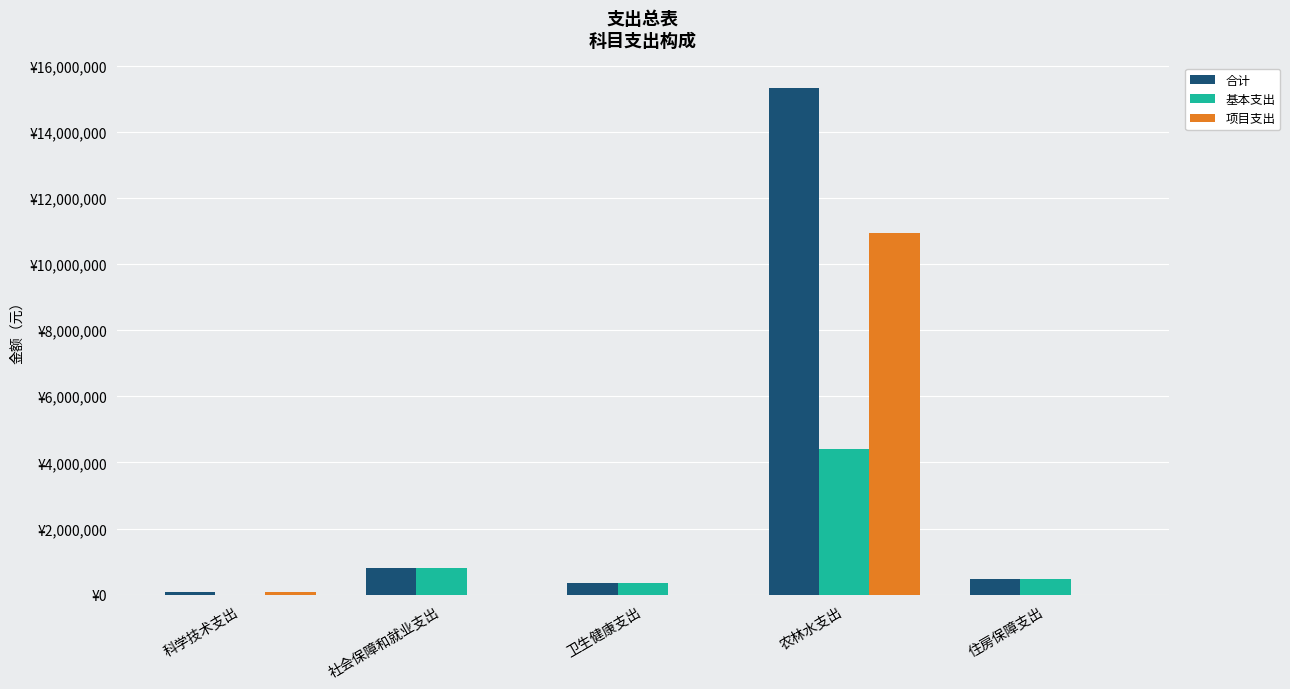

What is the sum of all 合计 values?

17041215.8